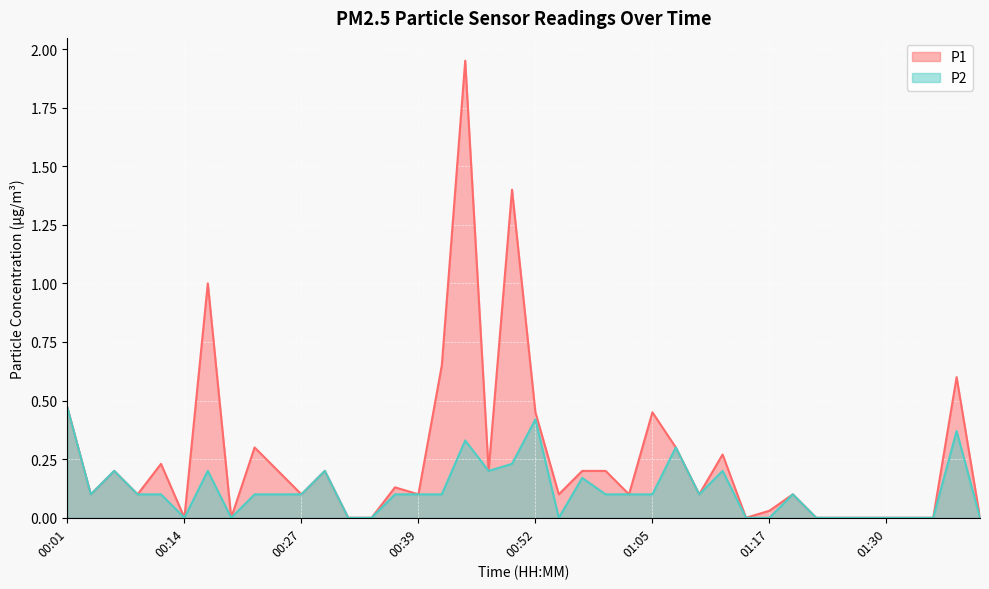

True or false: P2 and P1 cross at least once.

False